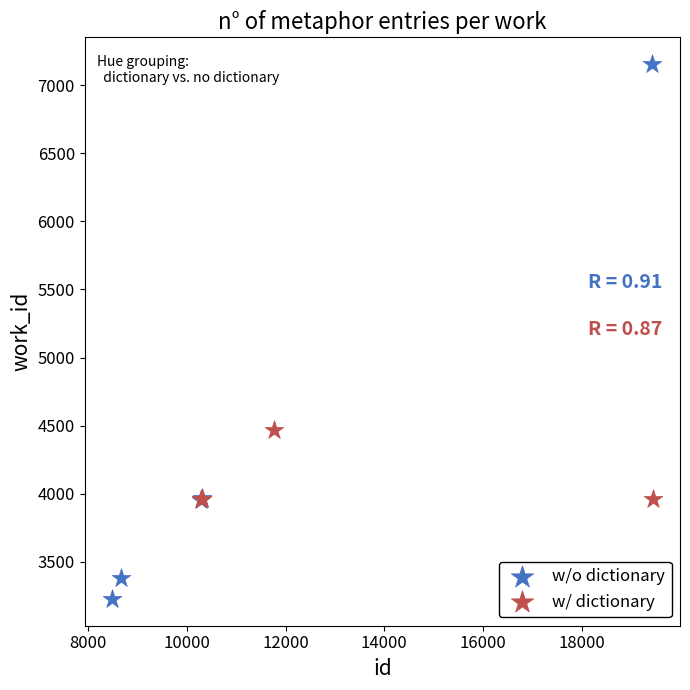

Which series contains the highest Y value?

w/o dictionary